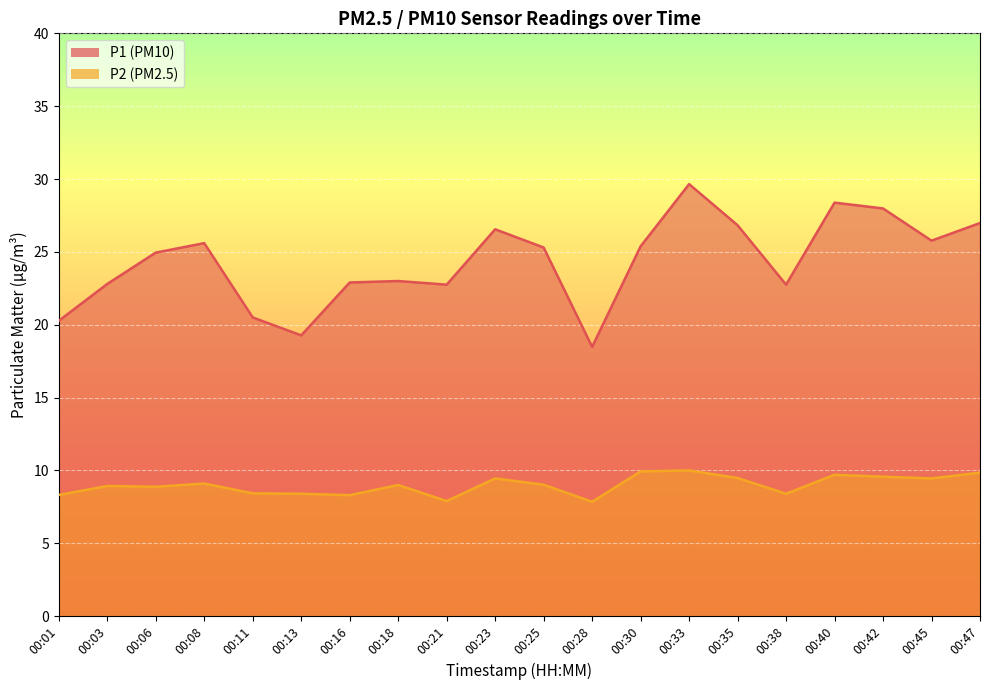

Rank the series at 00:23 from lowest to highest value.

P2, P1